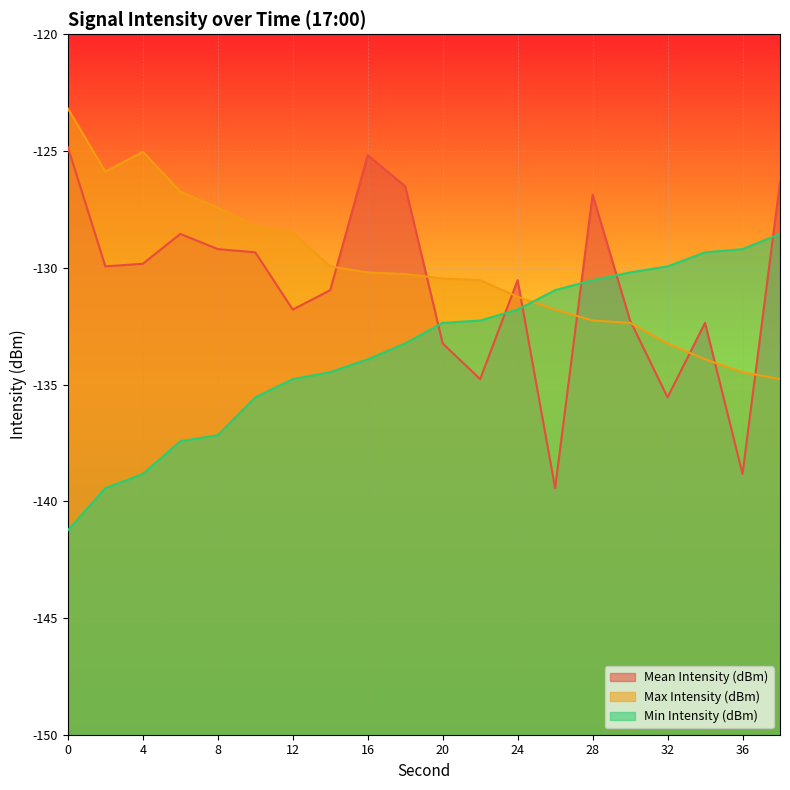

At which label is Min Intensity (dBm) closest to -134?

16